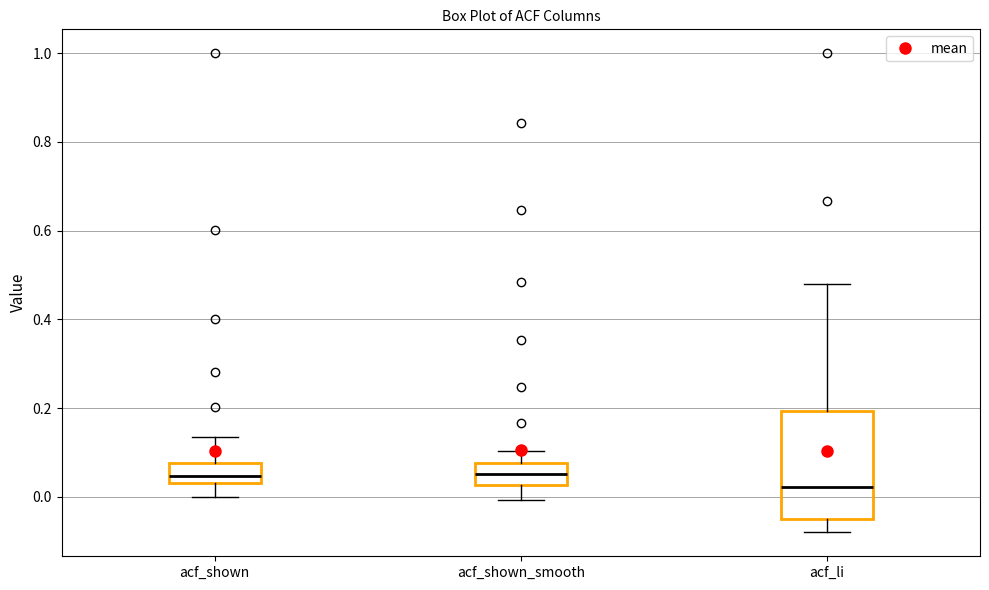

Comparing the boxes themselves (not the whiskers), which one is the tallest?

acf_li